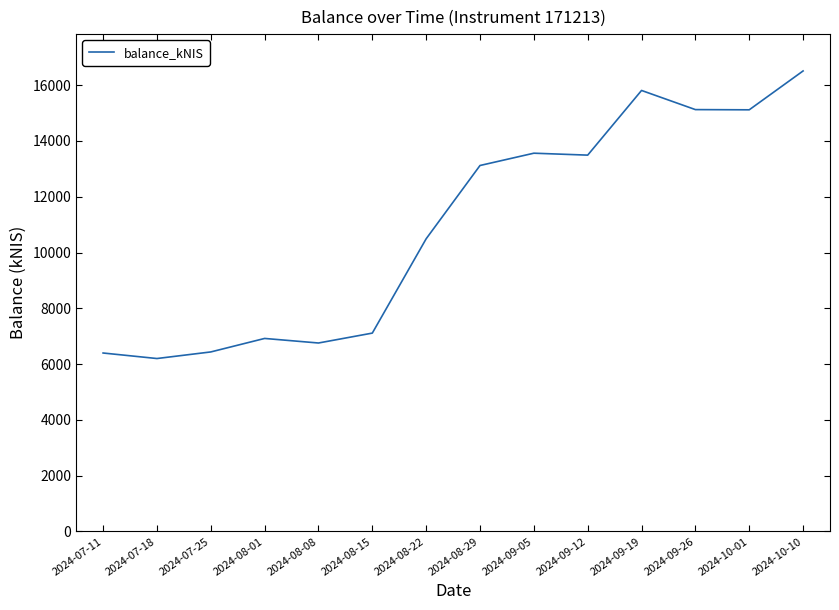

How many lines are shown in the chart?

1